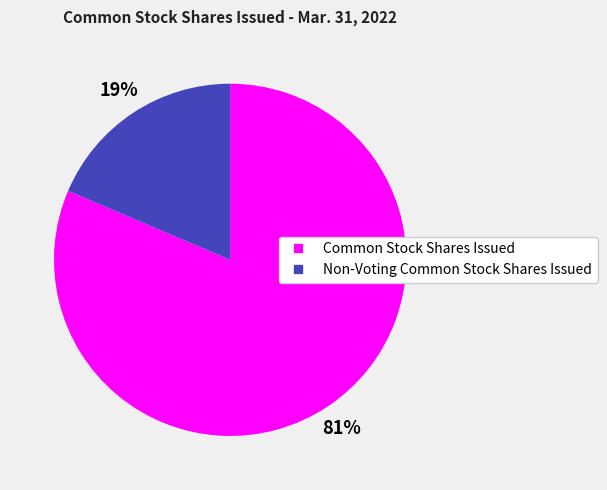

How many segments does this pie chart have?

2